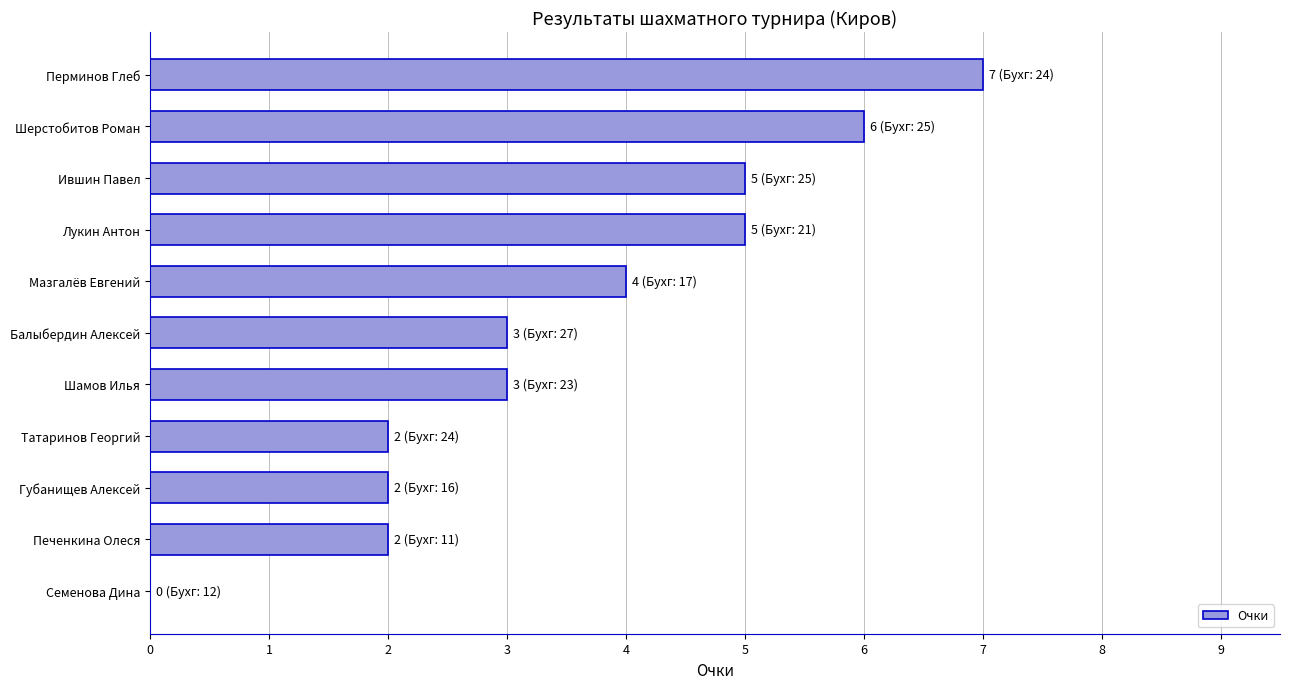

Are the bars horizontal?

Yes